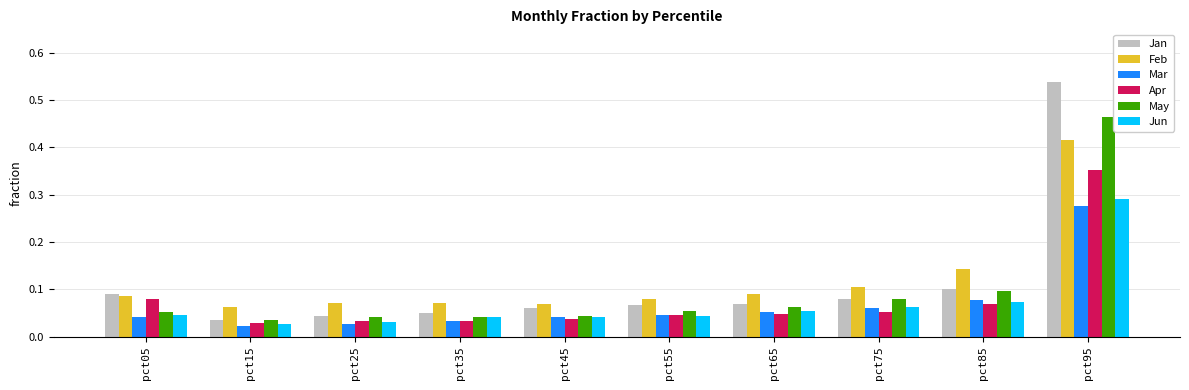

What are all the series names shown in the legend?

Jan, Feb, Mar, Apr, May, Jun